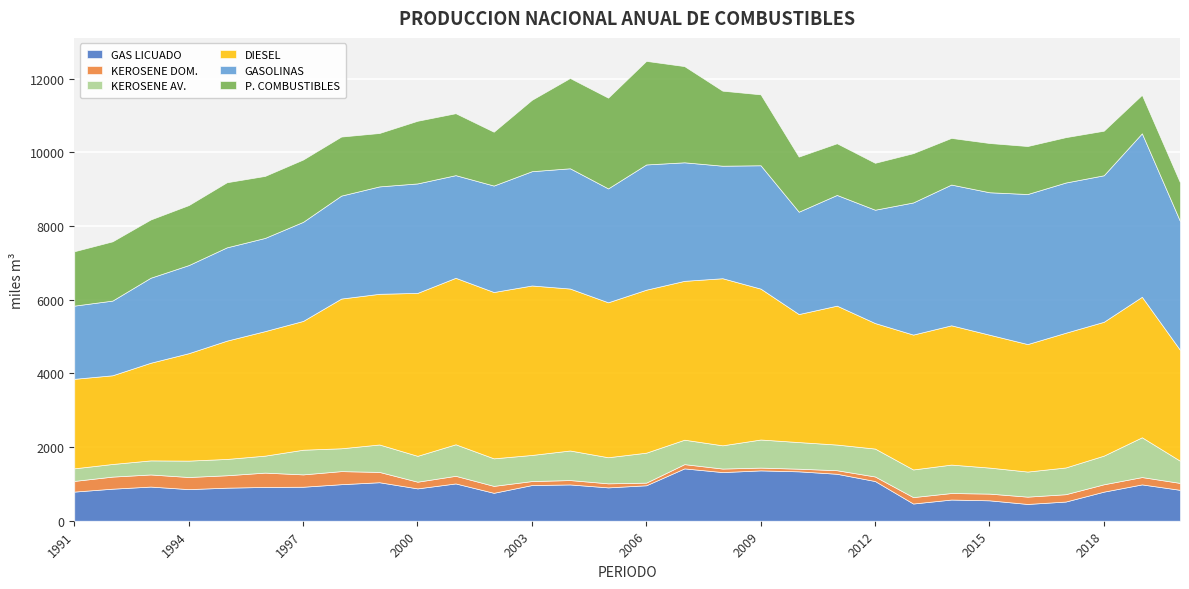

How many lines are shown in the chart?

6